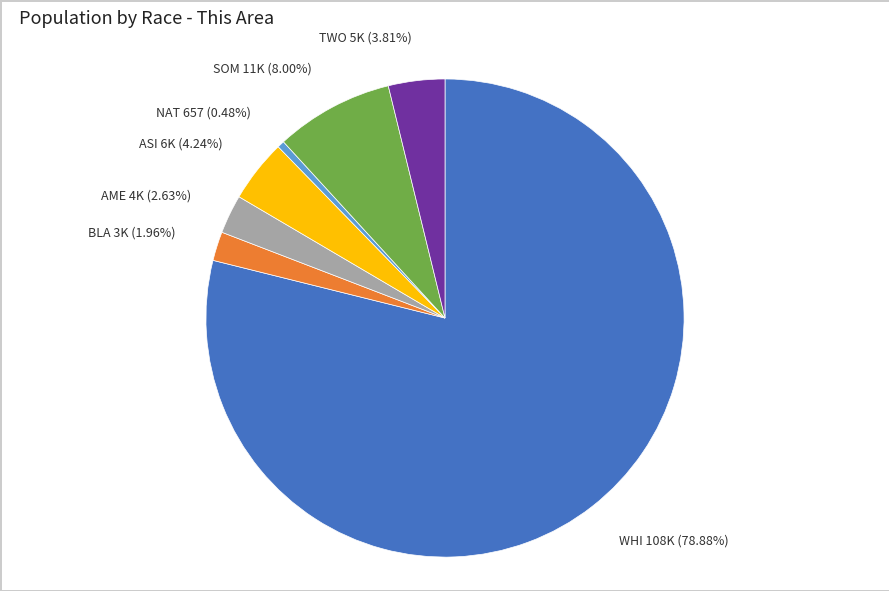

How many slices are in this pie chart?

7